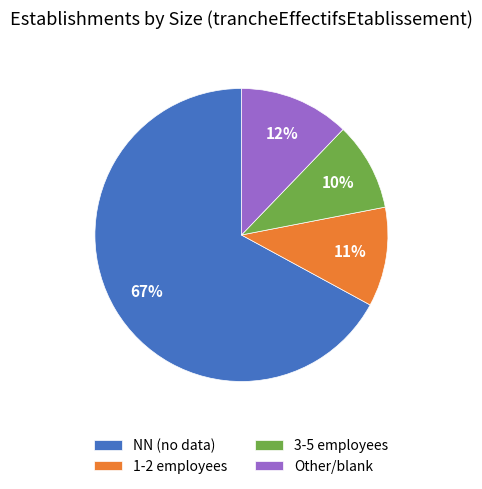

How many slices are in this pie chart?

4